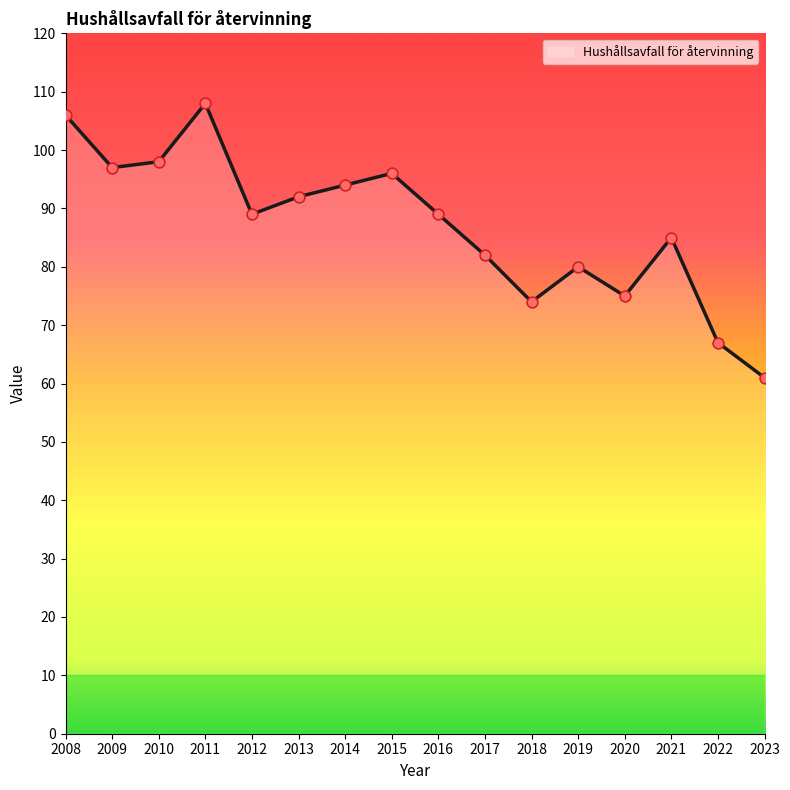

Which has a higher value, 2020 or 2021?

2021